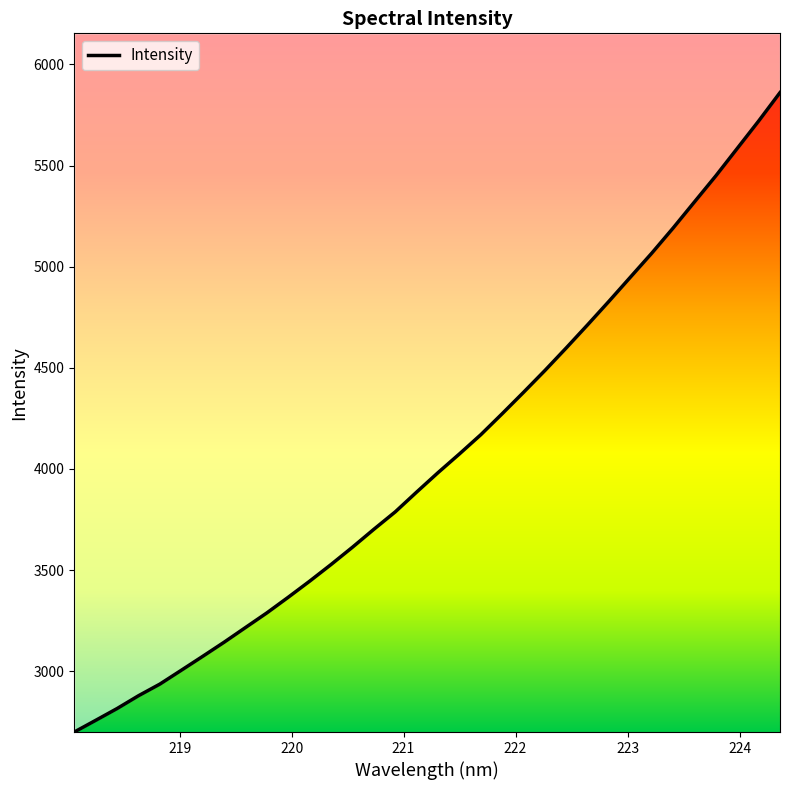

What is the maximum value shown in the chart?

5860.8